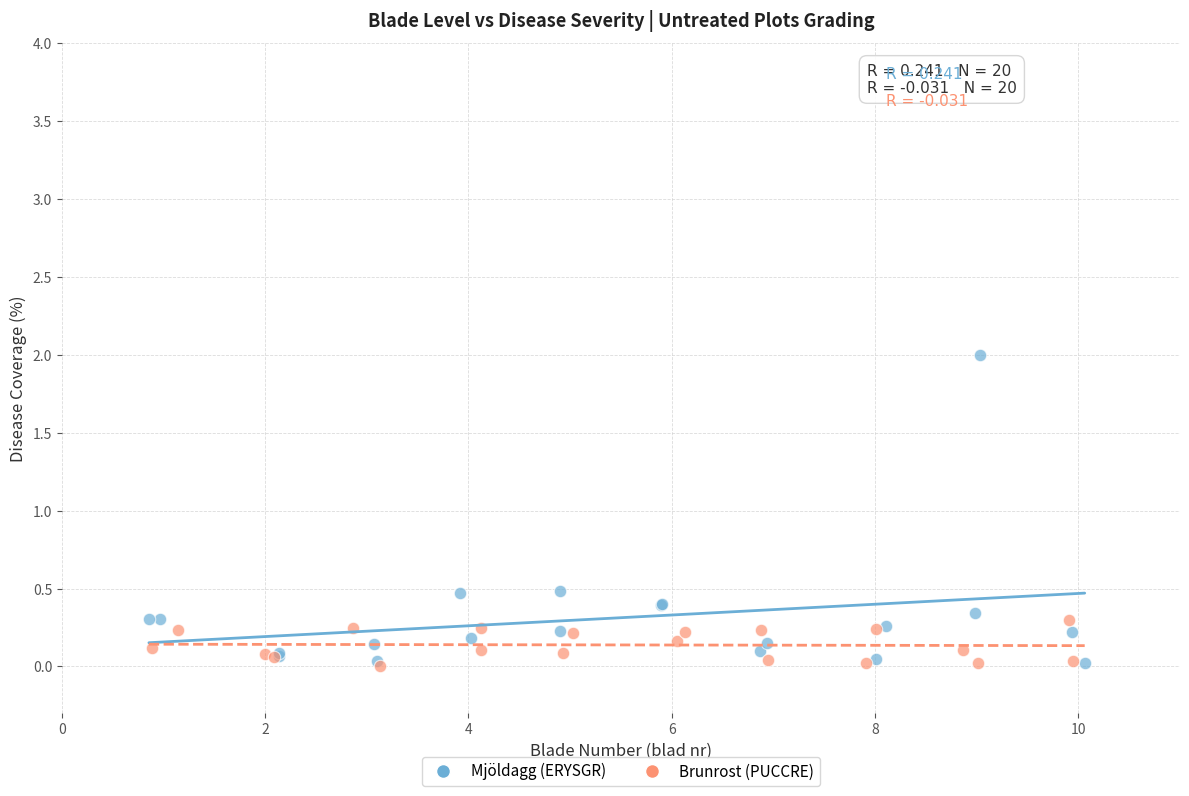

What are all the series names shown in the legend?

Mjöldagg (ERYSGR), Brunrost (PUCCRE)